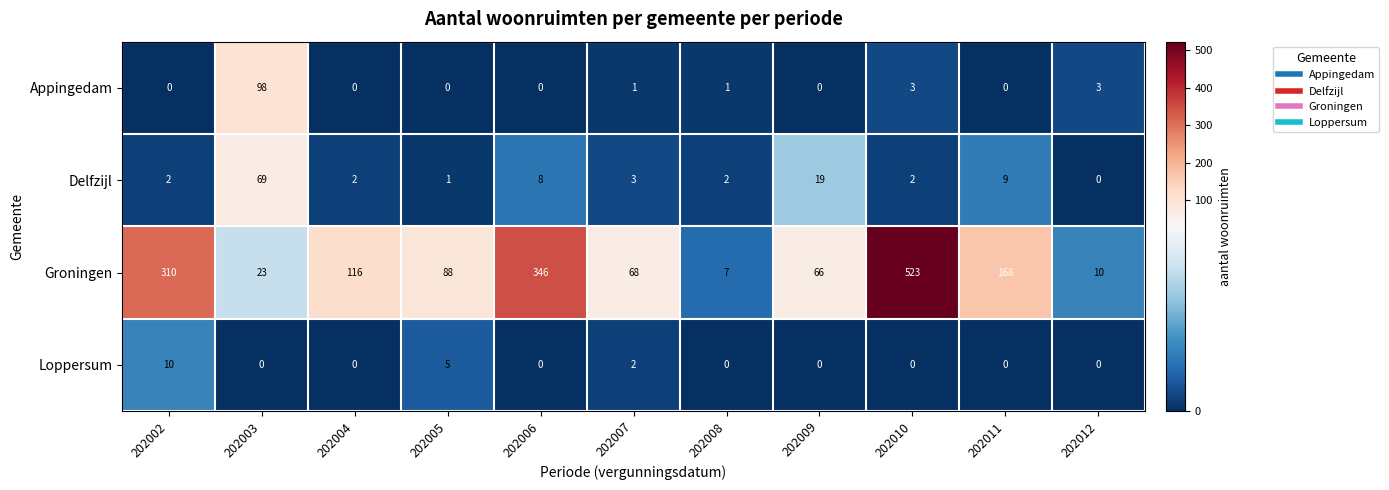

At 202007, list the series in order from smallest to largest.

Appingedam, Loppersum, Delfzijl, Groningen